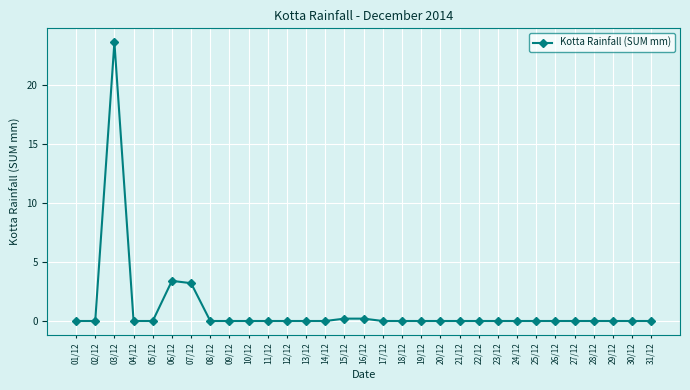

Reading left to right, extract all data points from this chart.

0.0	0.0	23.6	0.0	0.0	3.4	3.2	0.0	0.0	0.0	0.0	0.0	0.0	0.0	0.2	0.2	0.0	0.0	0.0	0.0	0.0	0.0	0.0	0.0	0.0	0.0	0.0	0.0	0.0	0.0	0.0